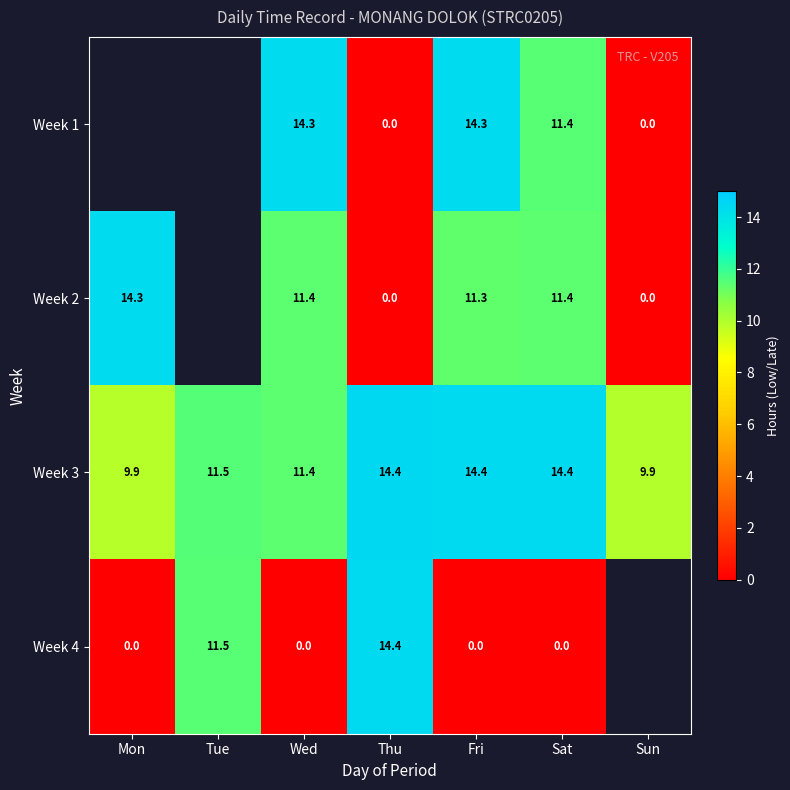

How many values in the Week 3 series exceed 11?

5